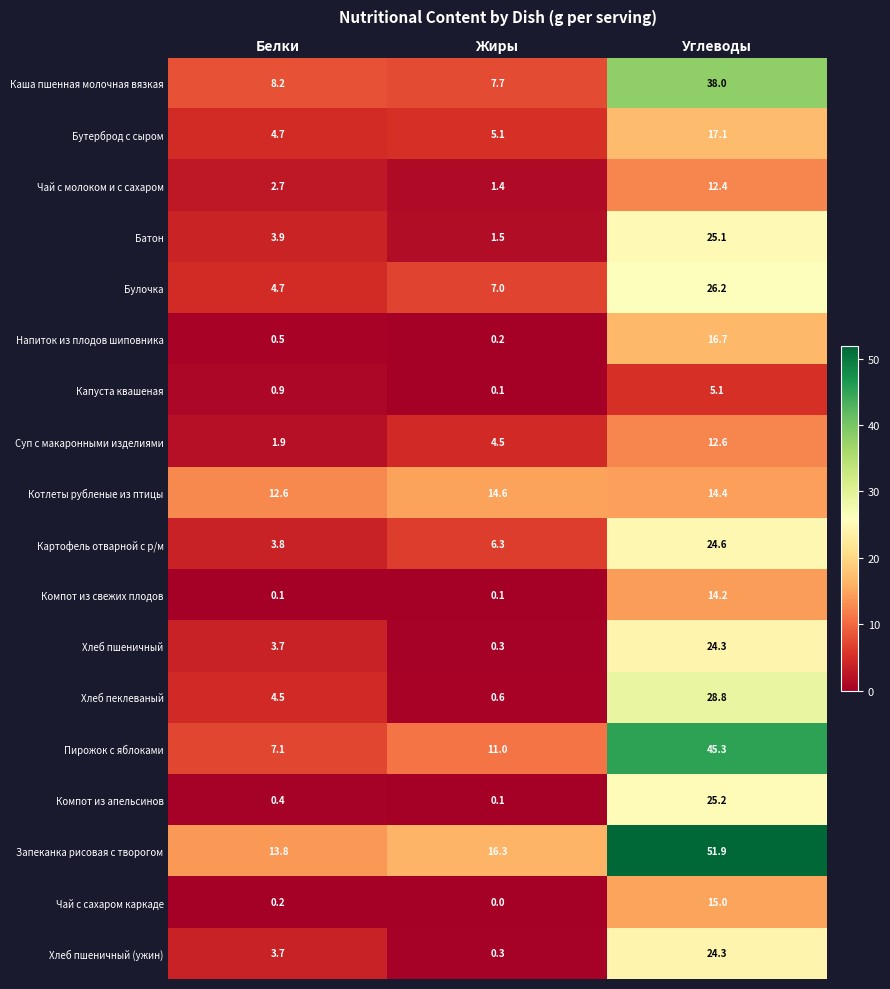

True or false: Каша пшенная молочная вязкая has a value of 1.6 at Жиры.

False